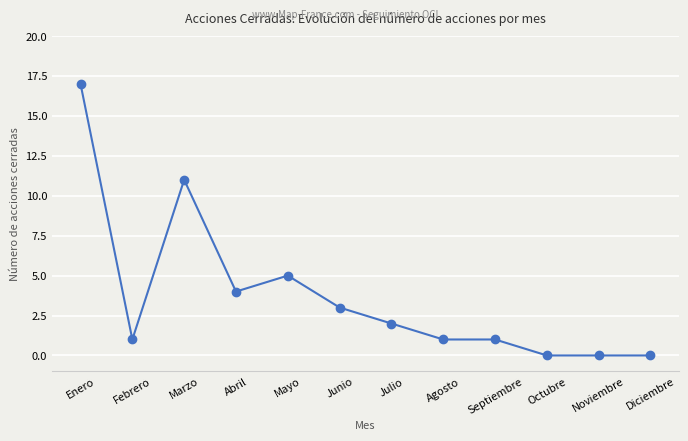

True or false: there are more than 1 points higher than both neighbors.

True